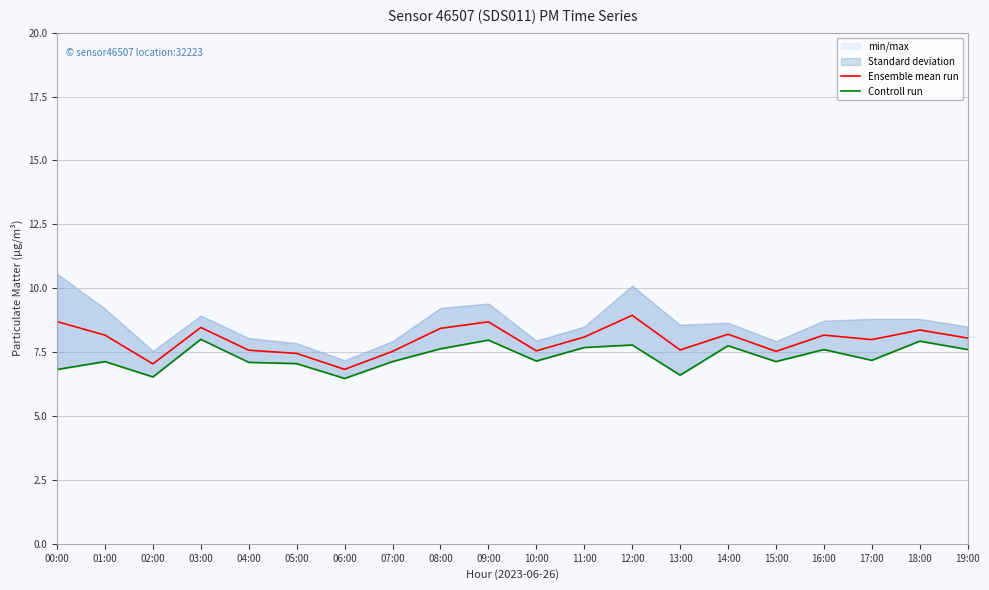

Reading right to left, what are all the values shown in this chart?

Ensemble mean run: 8.1	8.4	8.0	8.2	7.5	8.2	7.6	8.9	8.1	7.6	8.7	8.4	7.5	6.8	7.4	7.6	8.5	7.0	8.2	8.7
Controll run: 7.6	7.9	7.2	7.6	7.1	7.8	6.6	7.8	7.7	7.2	8.0	7.6	7.1	6.5	7.0	7.1	8.0	6.5	7.1	6.8